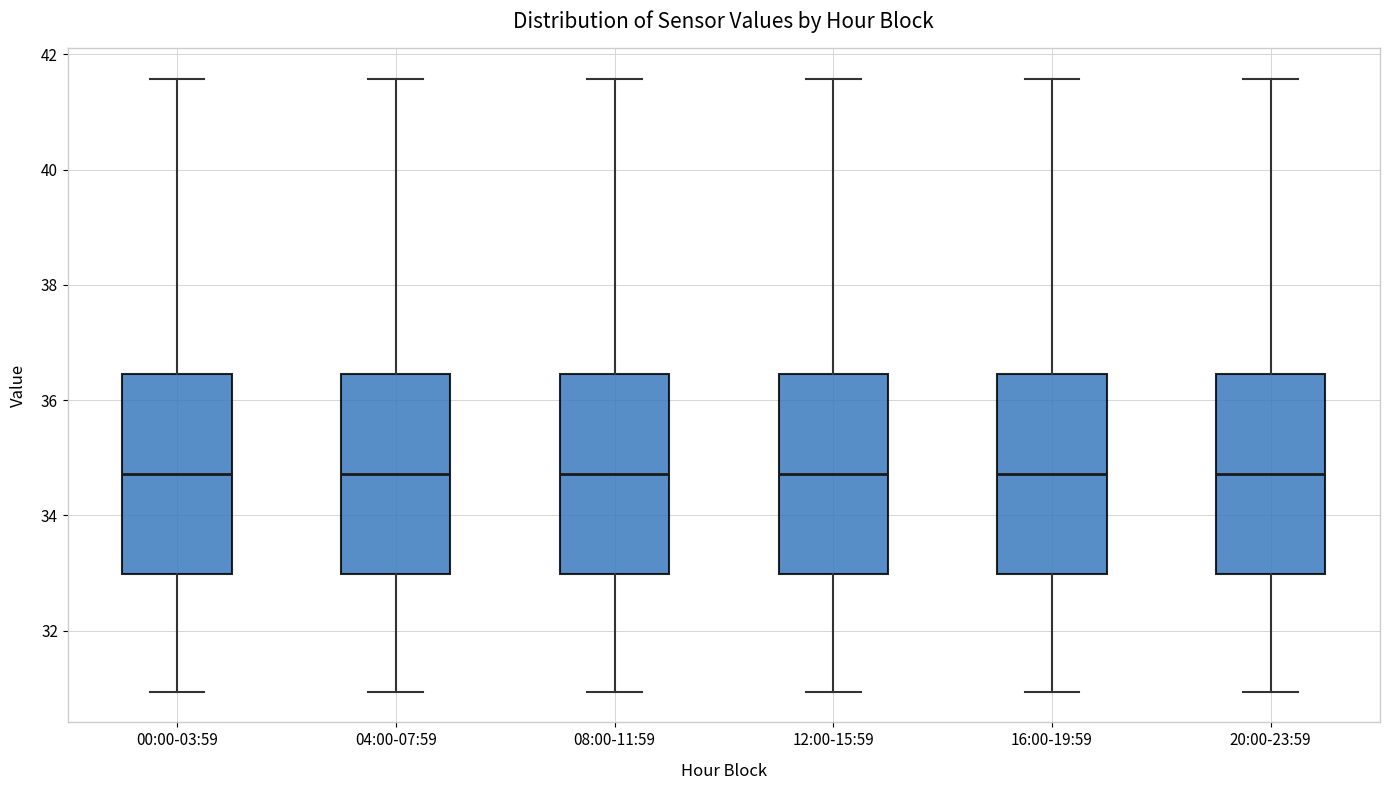

Where does the median line of the box for 08:00-11:59 sit on the y-axis? The values are not printed on the chart, so give them approximately, as read against the axis.

34.8